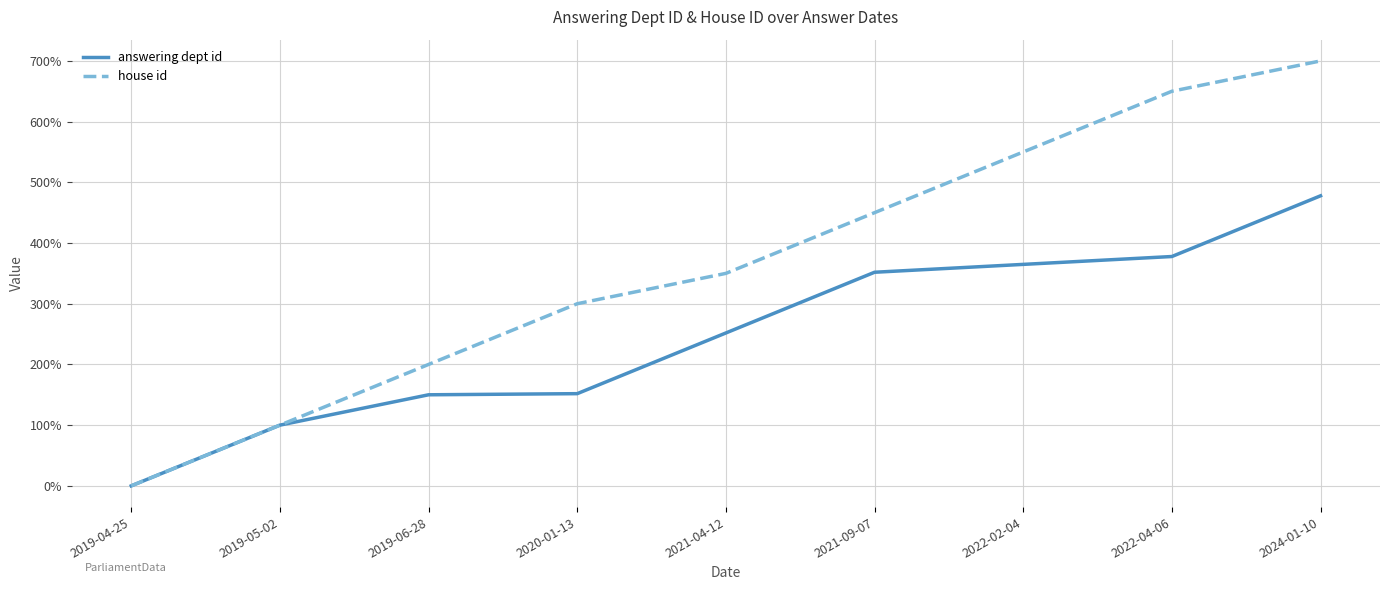

The value of answering dept id at 2022-04-06 is 203.4. True or false?

False